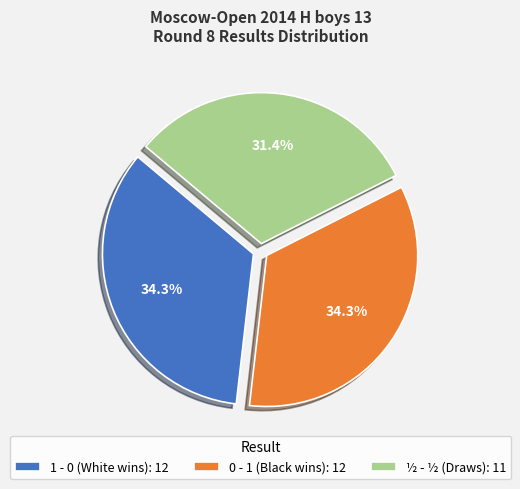

Is 1 - 0 the majority of the pie?

No